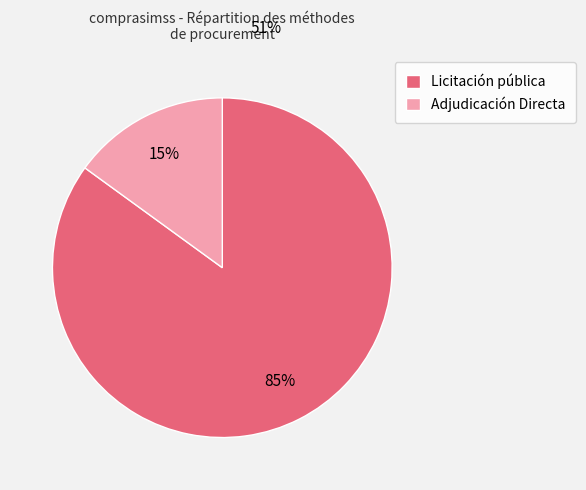

To the nearest percent, what is the average slice percentage?

50%